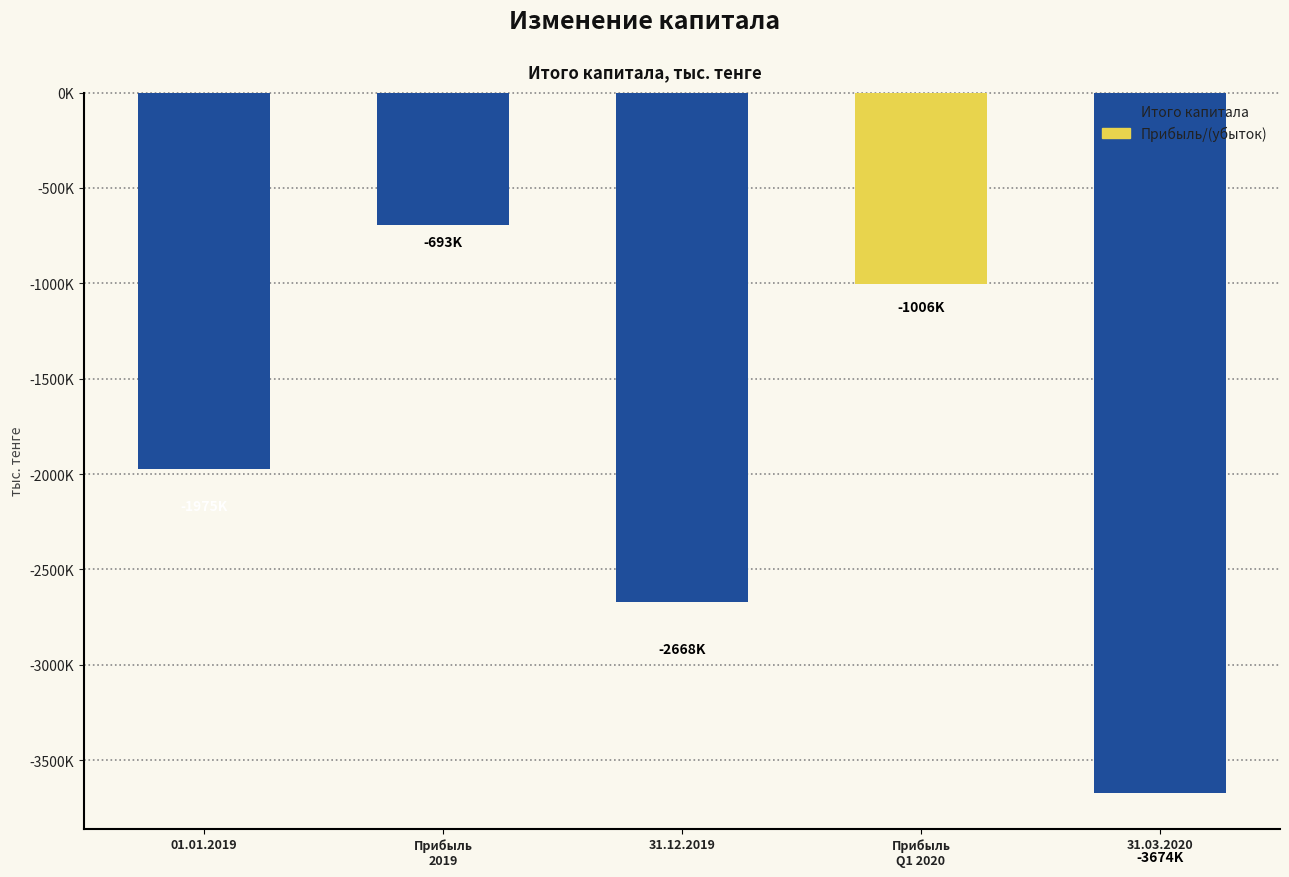

At which category does the chart reach its peak across all series?

Прибыль
2019